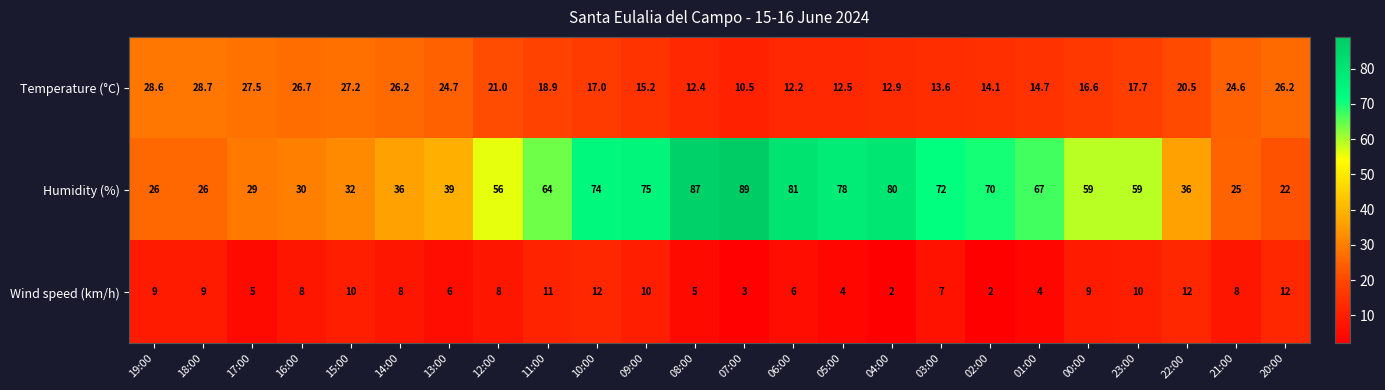

Which series has the largest total across all categories?

Humidity (%)